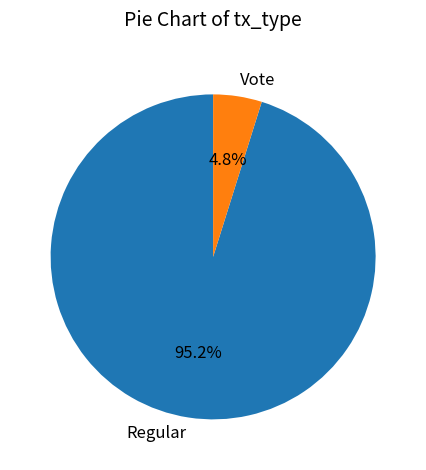

To the nearest percent, what is the difference between the Vote and Regular slice percentages?

90%